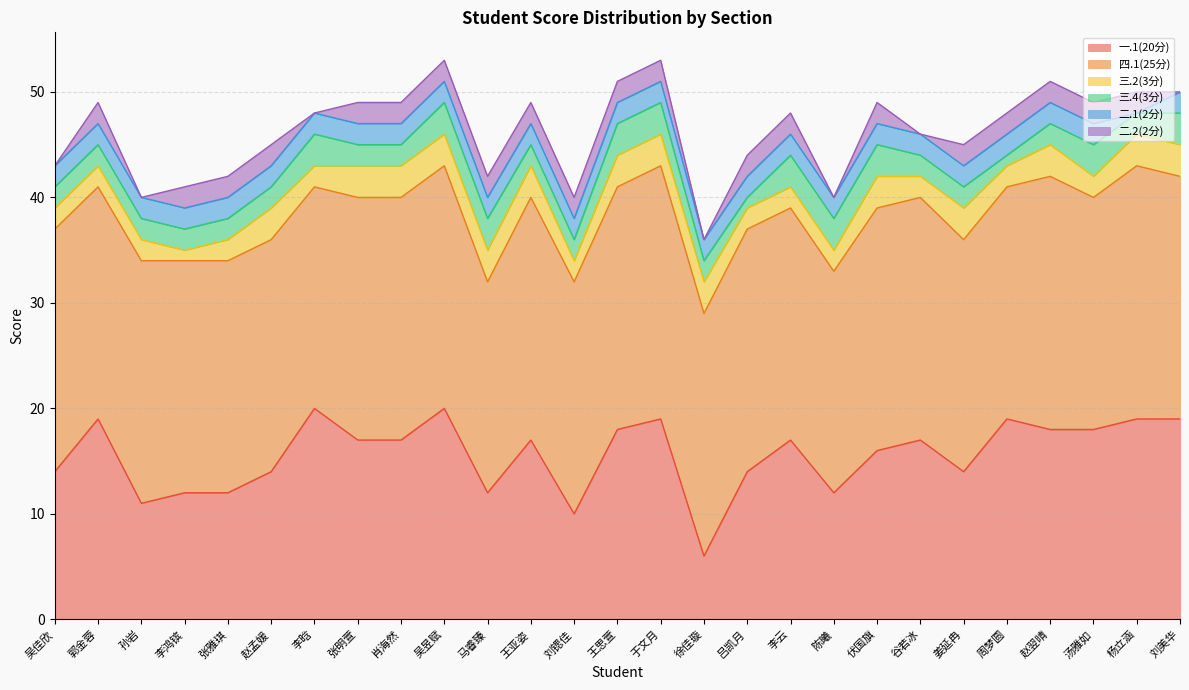

At 刘美华, list the series in order from largest to smallest.

四.1(25分), 一.1(20分), 三.2(3分), 三.4(3分), 二.1(2分), 二.2(2分)